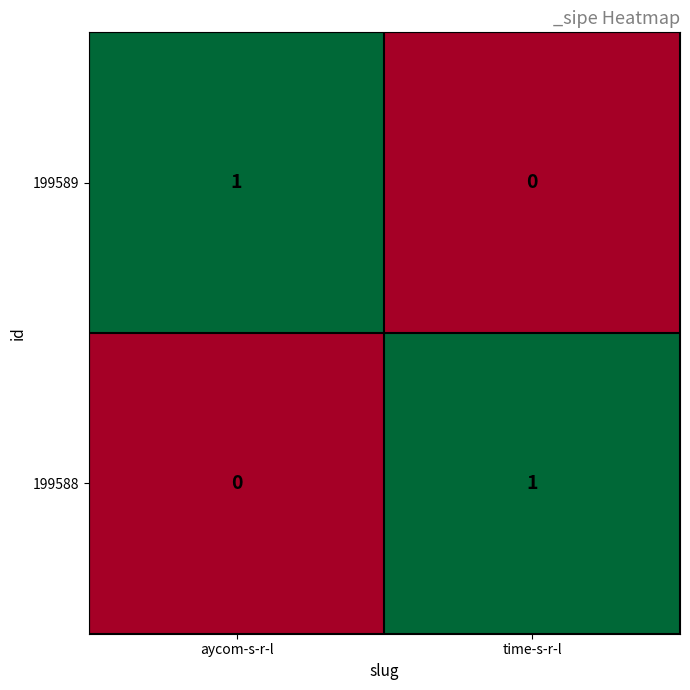

Rank the series at aycom-s-r-l from highest to lowest value.

199589, 199588